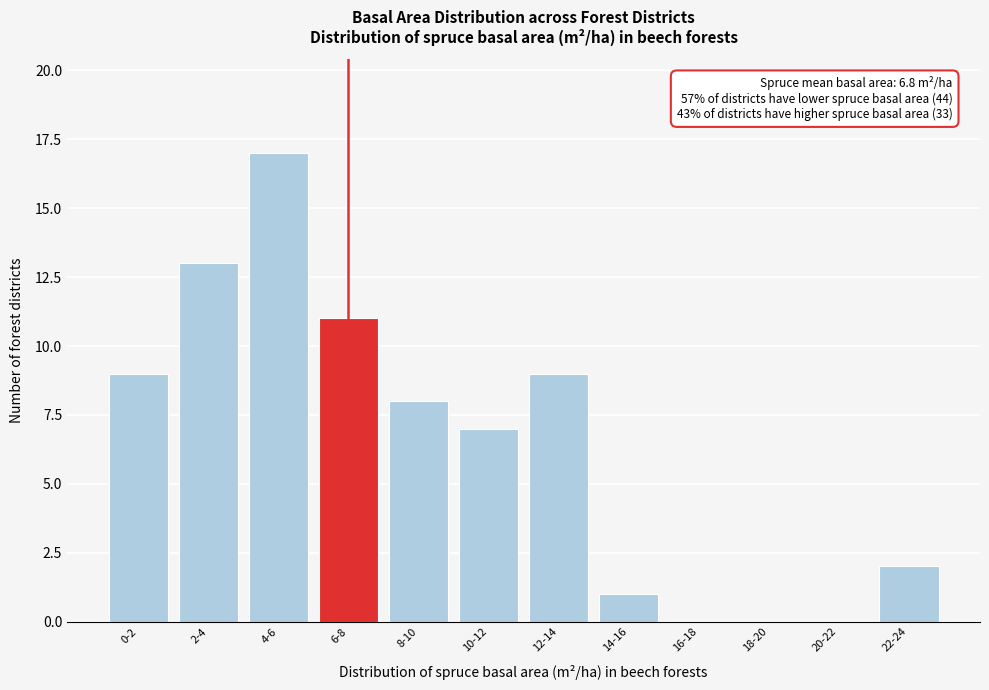

Reading left to right, extract all data points from this chart.

0-2=9	2-4=13	4-6=17	6-8=11	8-10=8	10-12=7	12-14=9	14-16=1	16-18=0	18-20=0	20-22=0	22-24=2